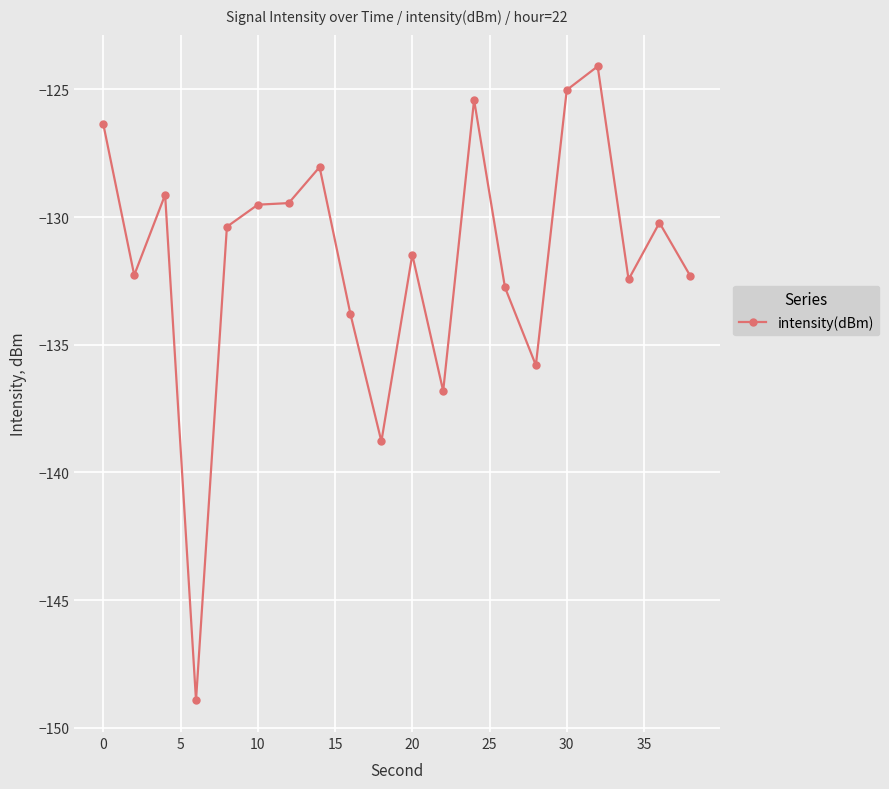

Does the chart have visible grid lines?

Yes